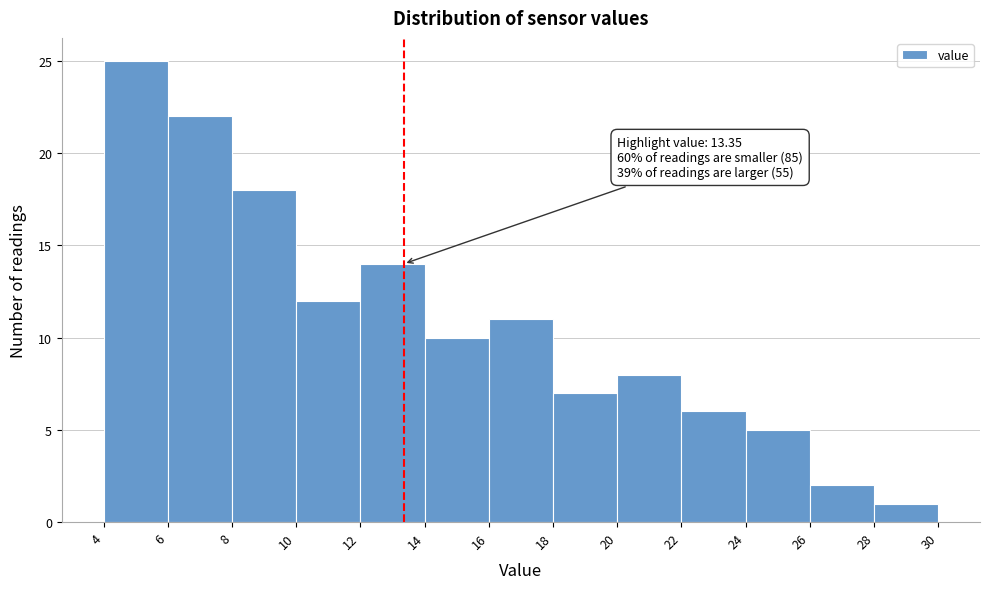

Over which range of the x-axis is the bar tallest?

4 to 6